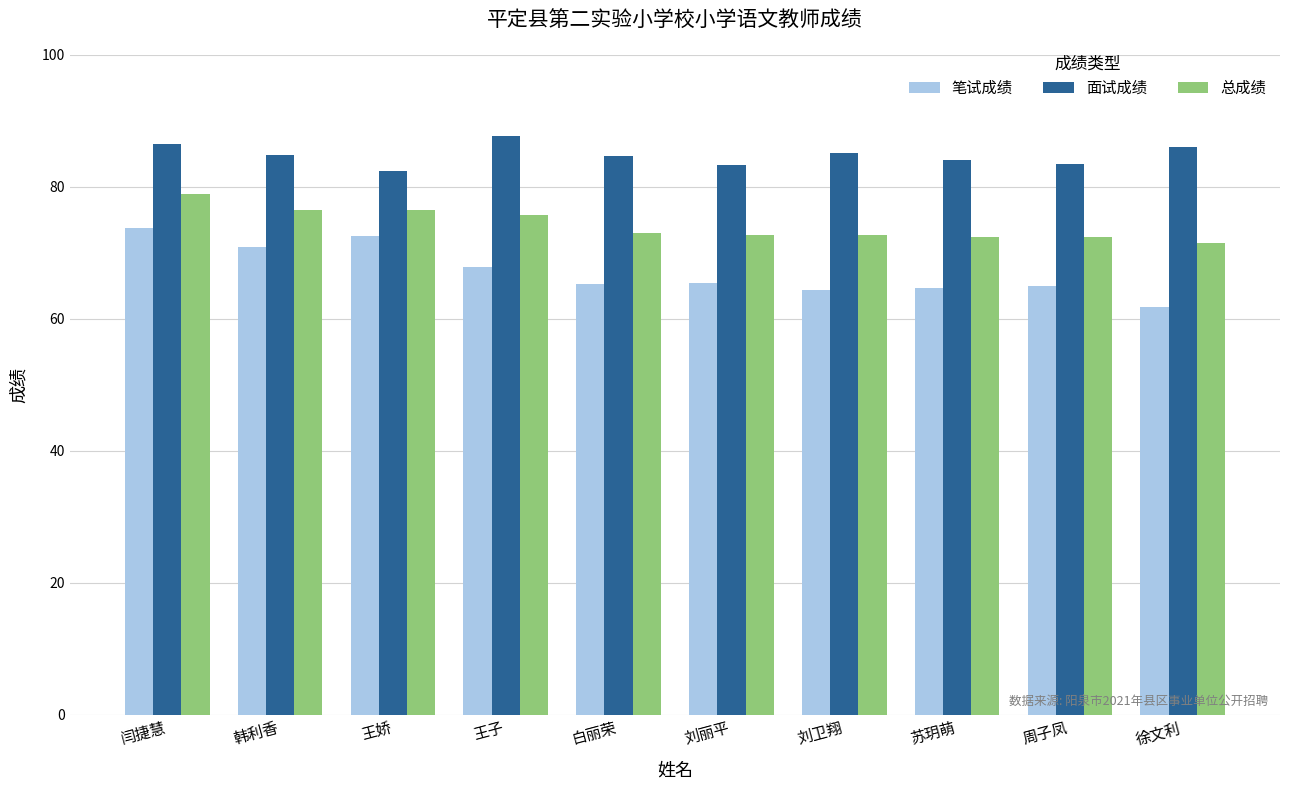

Which series has the largest range (max minus min)?

笔试成绩